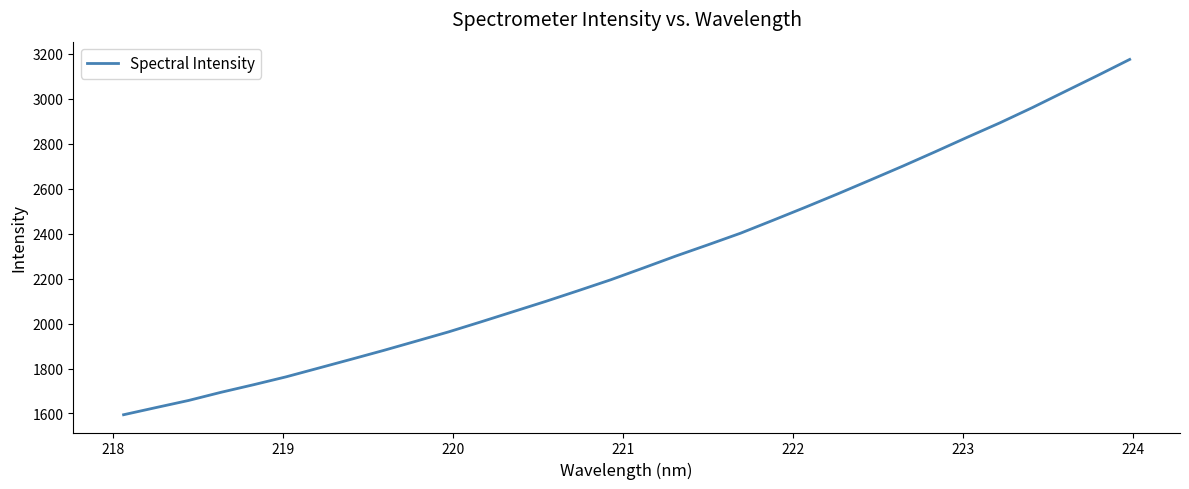

What is the smallest value displayed?

1594.4